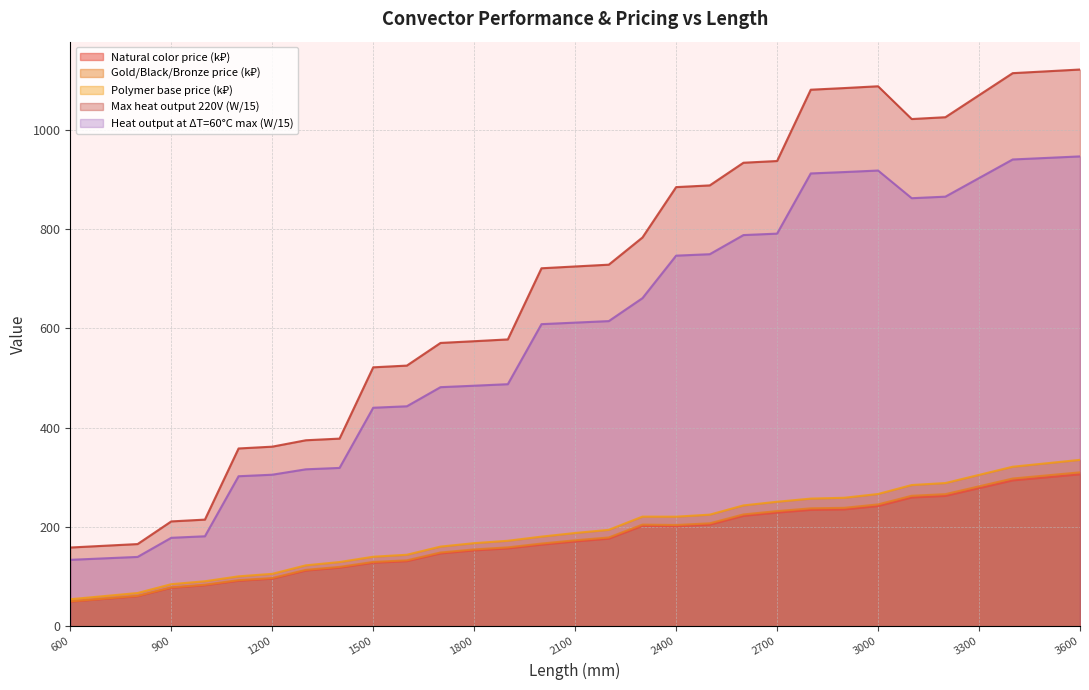

What is the sum of all Natural color price values?

5449.6